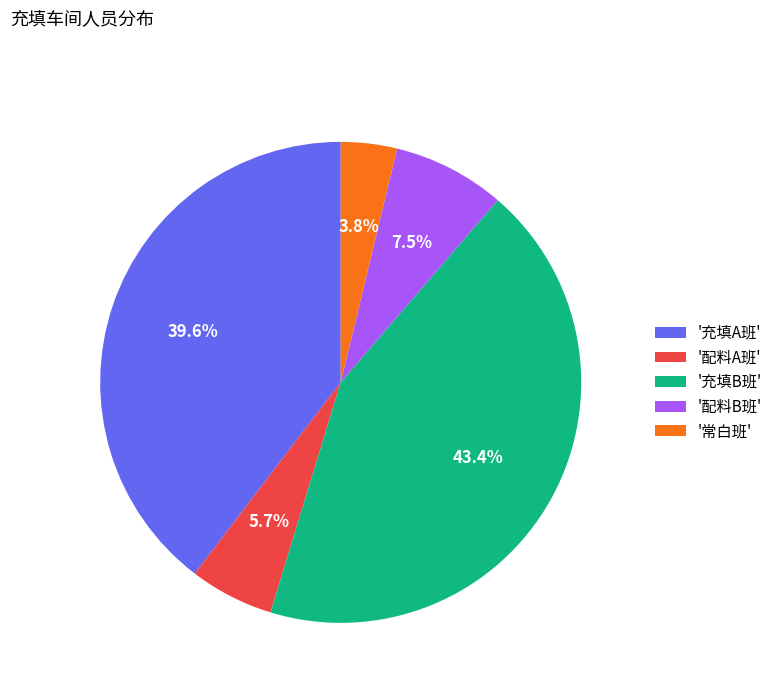

Between '常白班' and '配料A班', which is larger?

'配料A班'